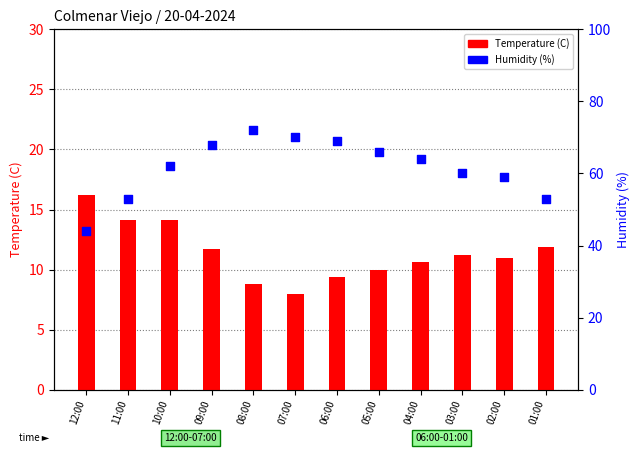

At how many categories does at least one series exceed 14?

12